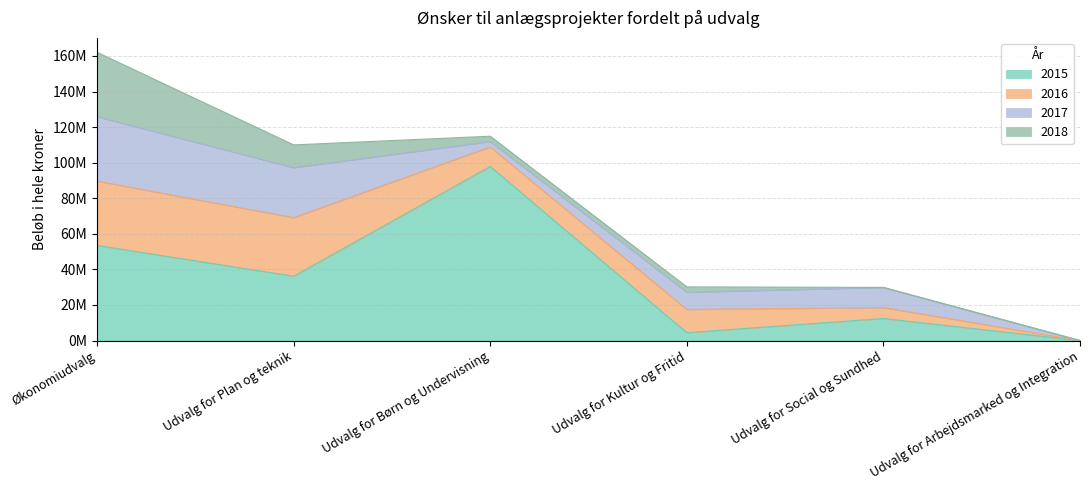

Which series has the largest total across all categories?

2015